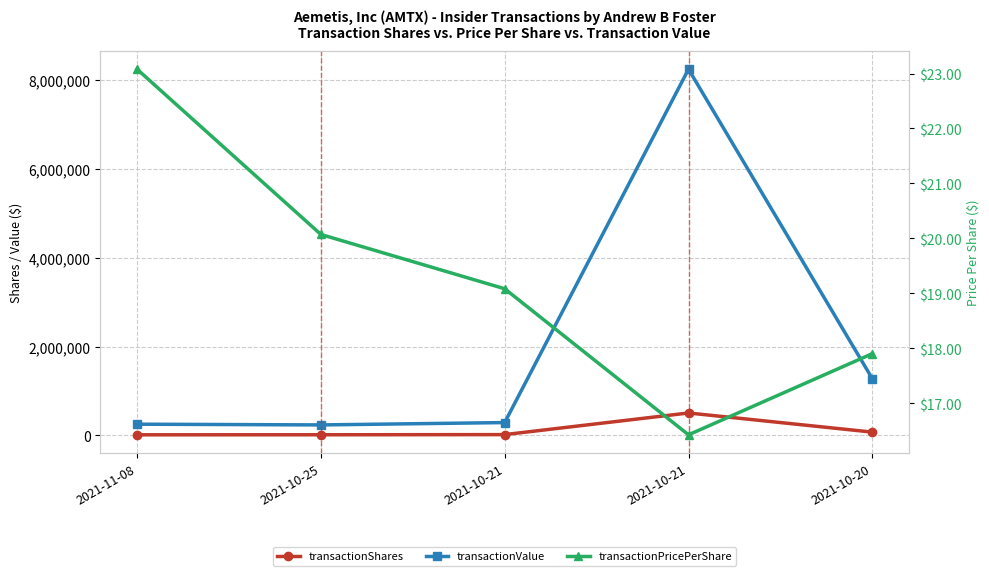

Where is the first local minimum for transactionValue?

2021-10-25